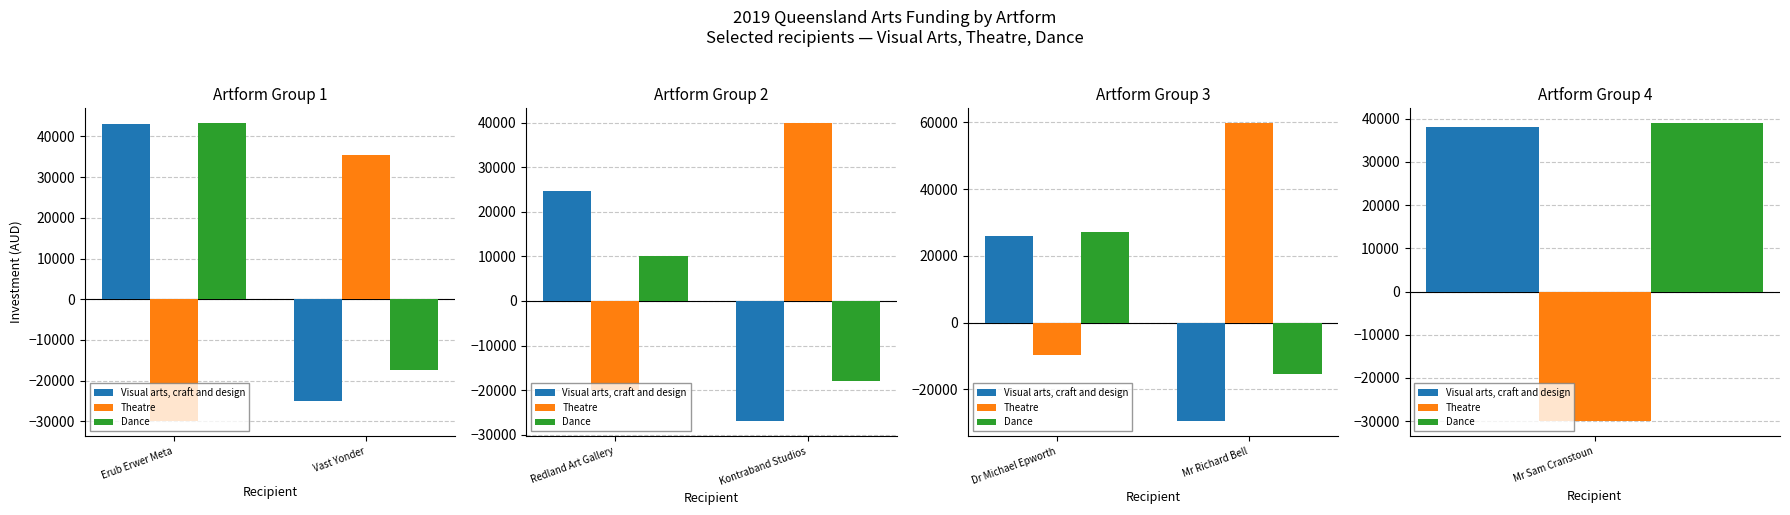

At Dr Michael Epworth, list the series in order from smallest to largest.

Theatre, Visual arts, craft and design, Dance